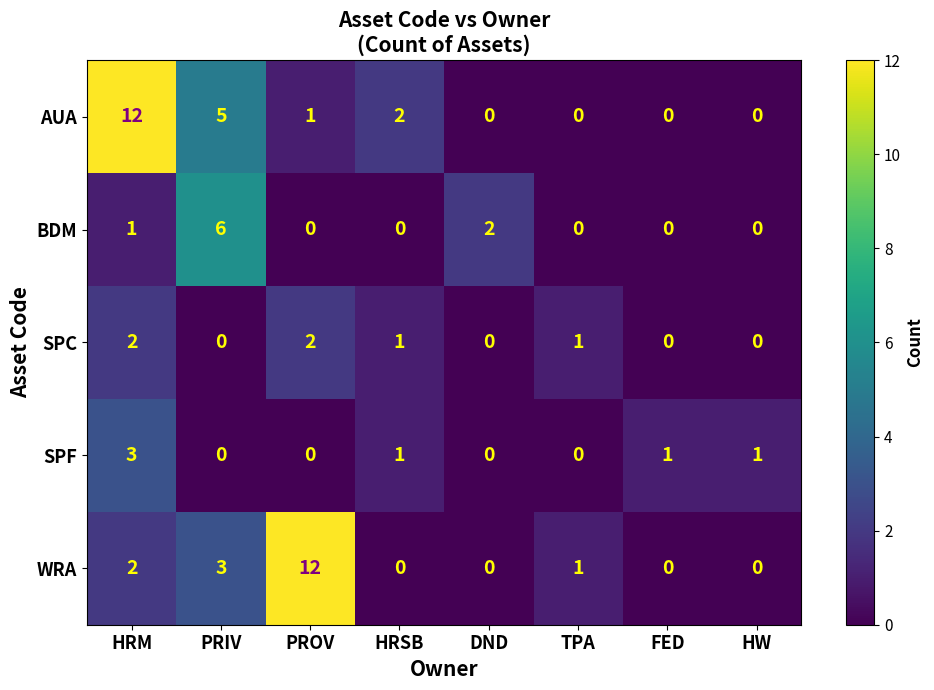

Is it true that WRA equals 3 at PRIV?

True